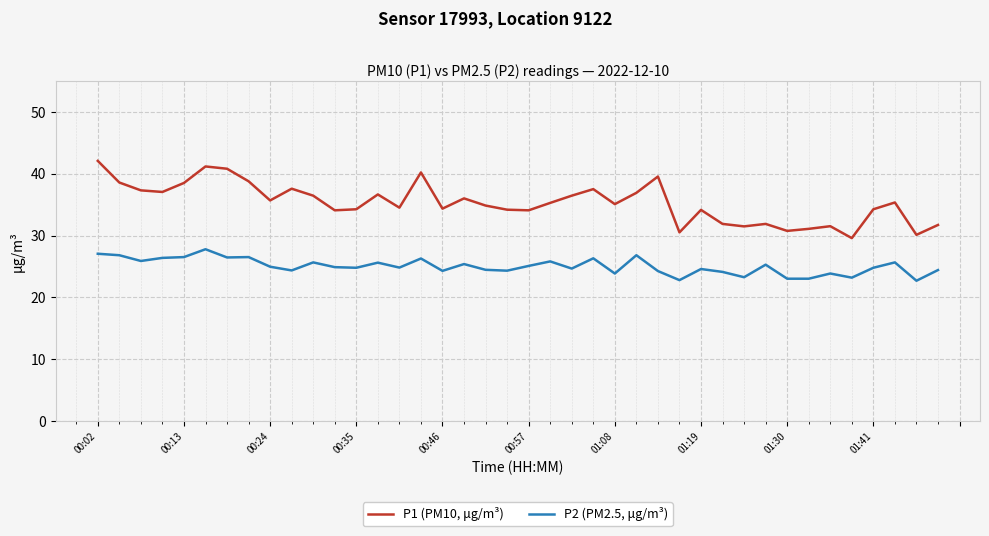

What is the minimum value for P2 (PM2.5, μg/m³)?

22.7